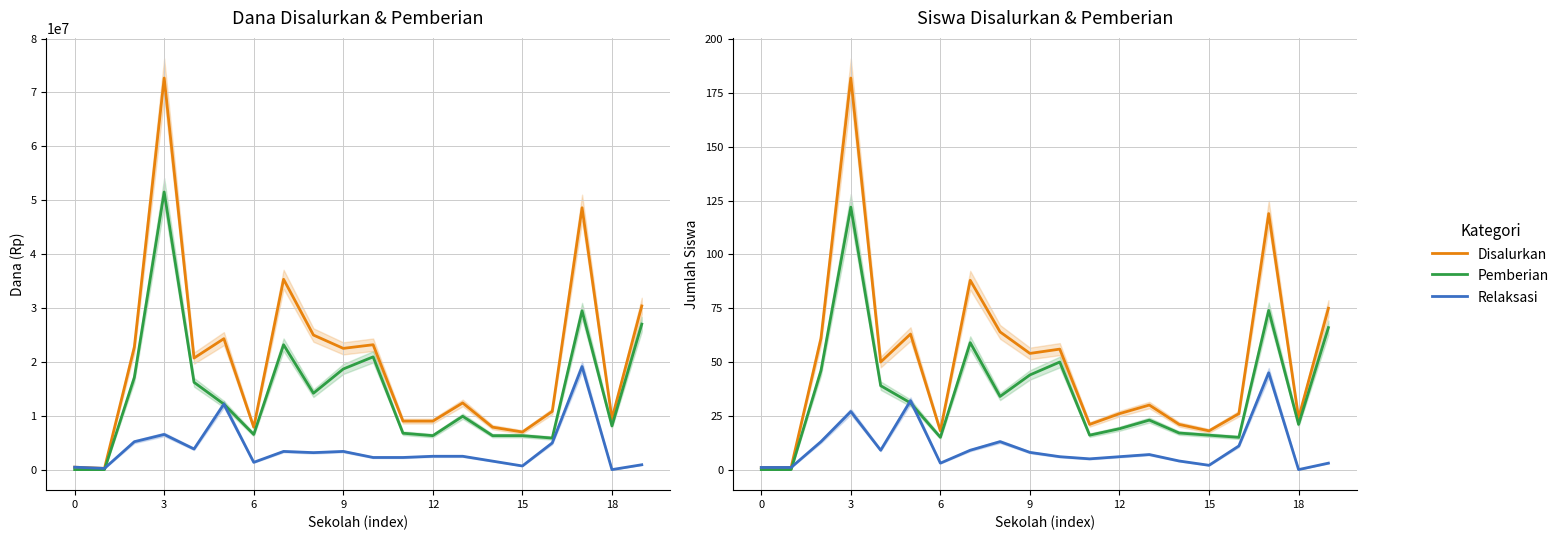

True or false: Siswa Pemberian has a value of 55 at 8.

False